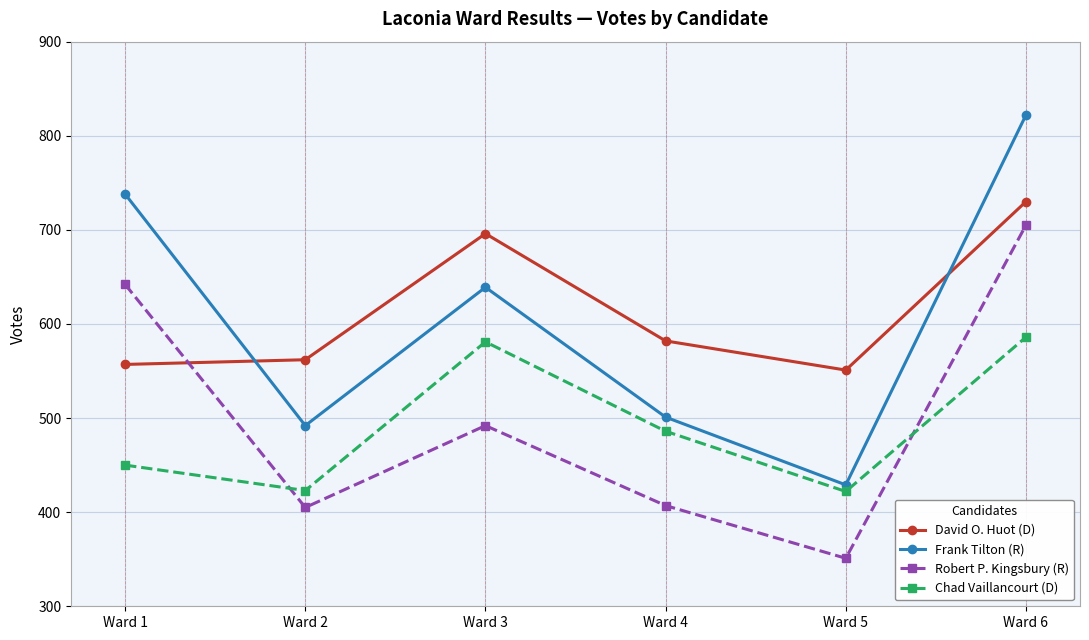

Which series has the largest range (max minus min)?

Frank Tilton (R)